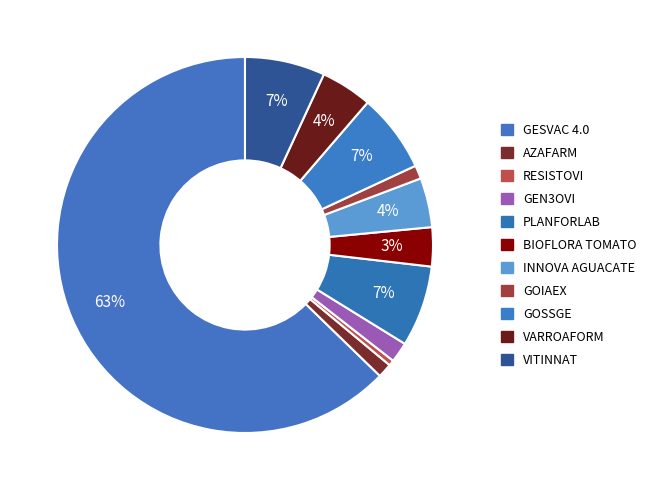

Count the number of slices in the pie.

11